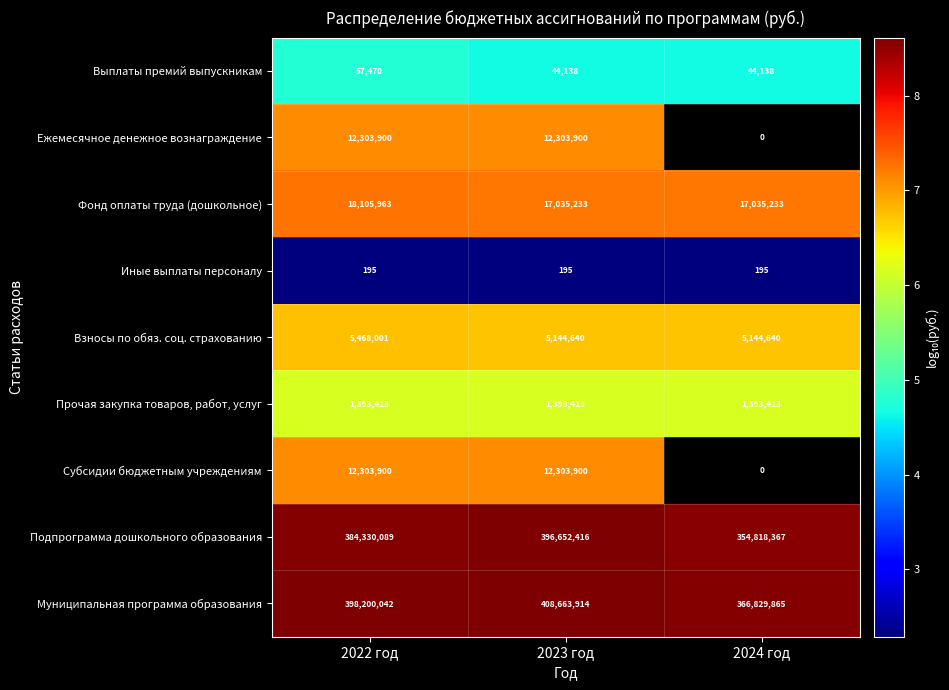

What is the difference between the highest and lowest values at 2023 год?

408663719